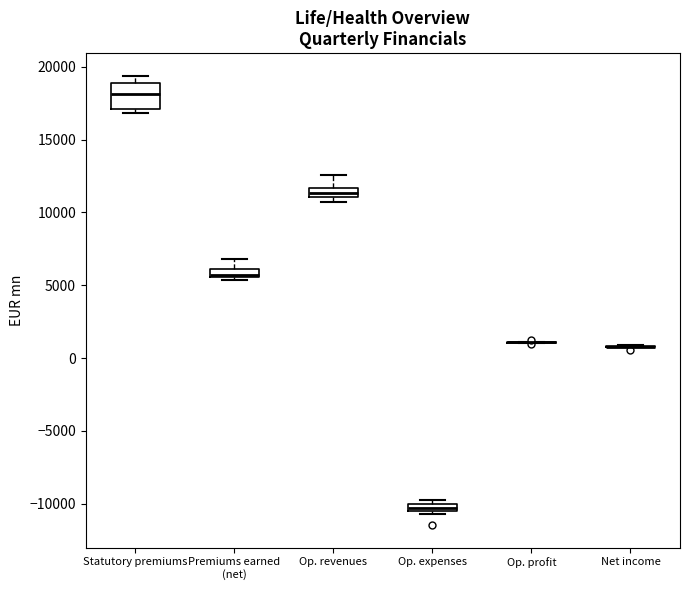

Which box is the tallest, from its lower edge to its upper edge?

Statutory premiums